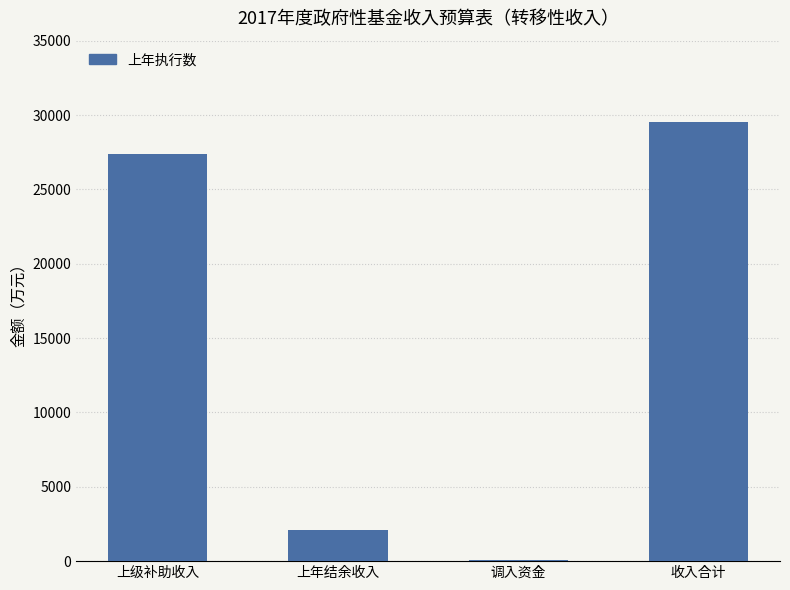

Which has a higher value, 上级补助收入 or 上年结余收入?

上级补助收入